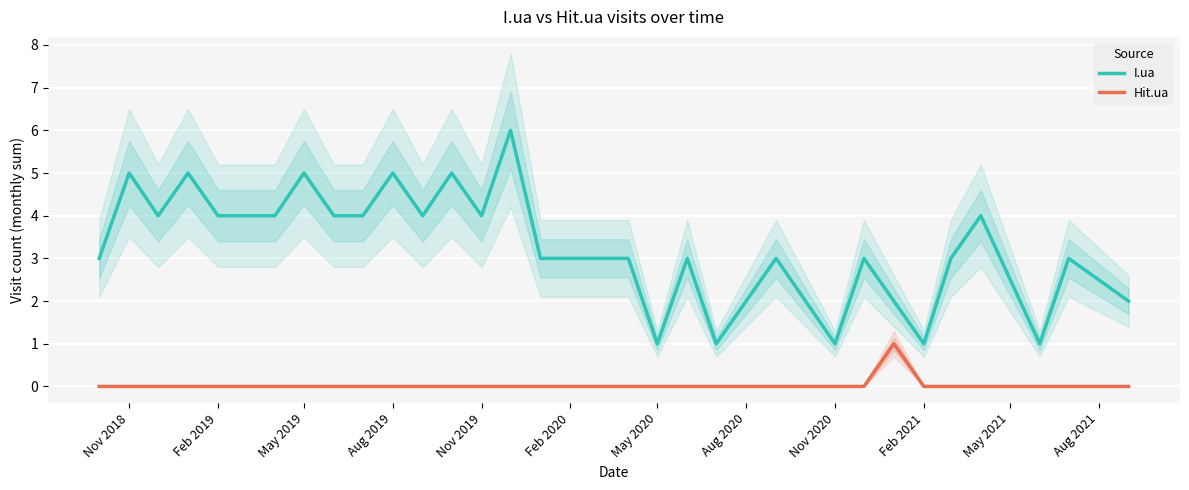

True or false: I.ua has a value of 1 at Feb 2019.

False